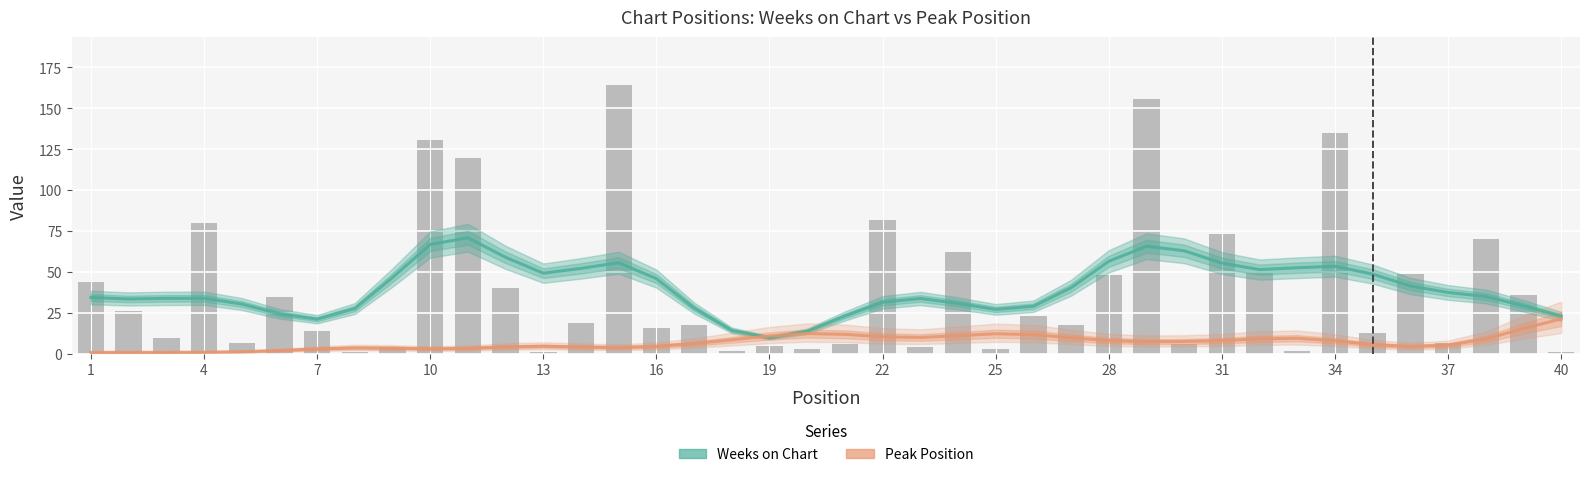

How many values in the Weeks on Chart series exceed 35?

20